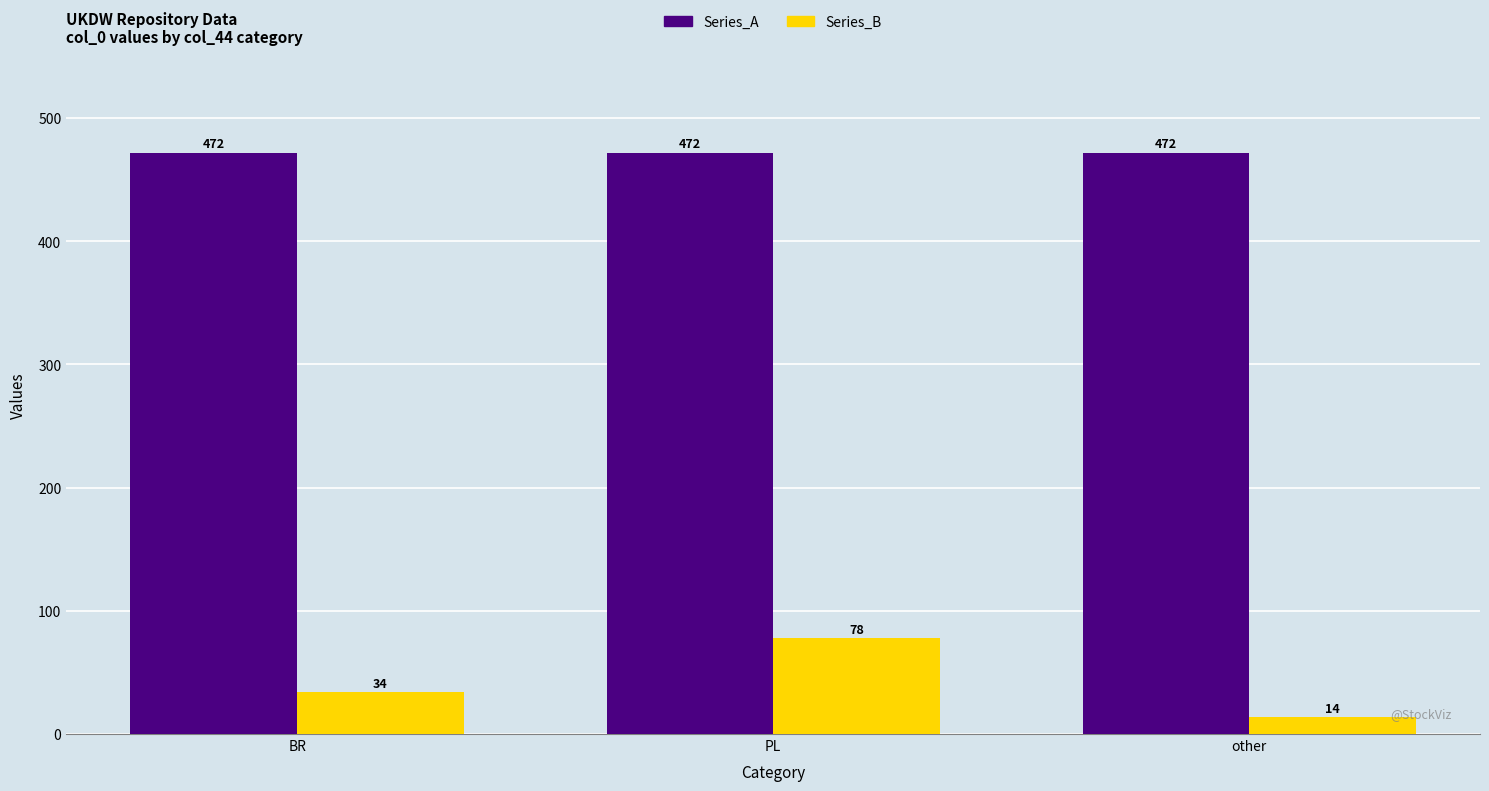

The Series_A series shows 472 at PL. True or false?

True